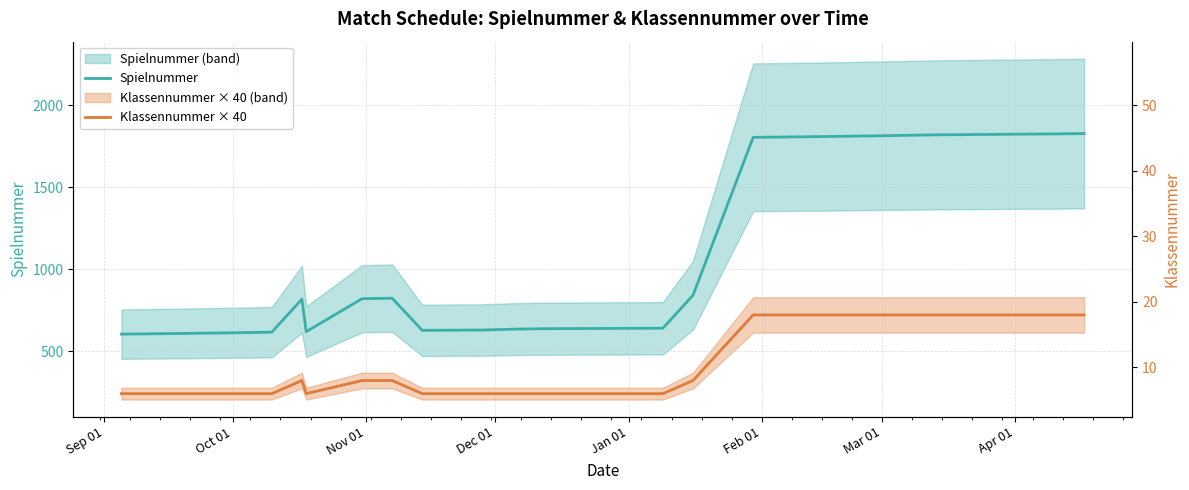

Which series has the widest spread of values?

Spielnummer